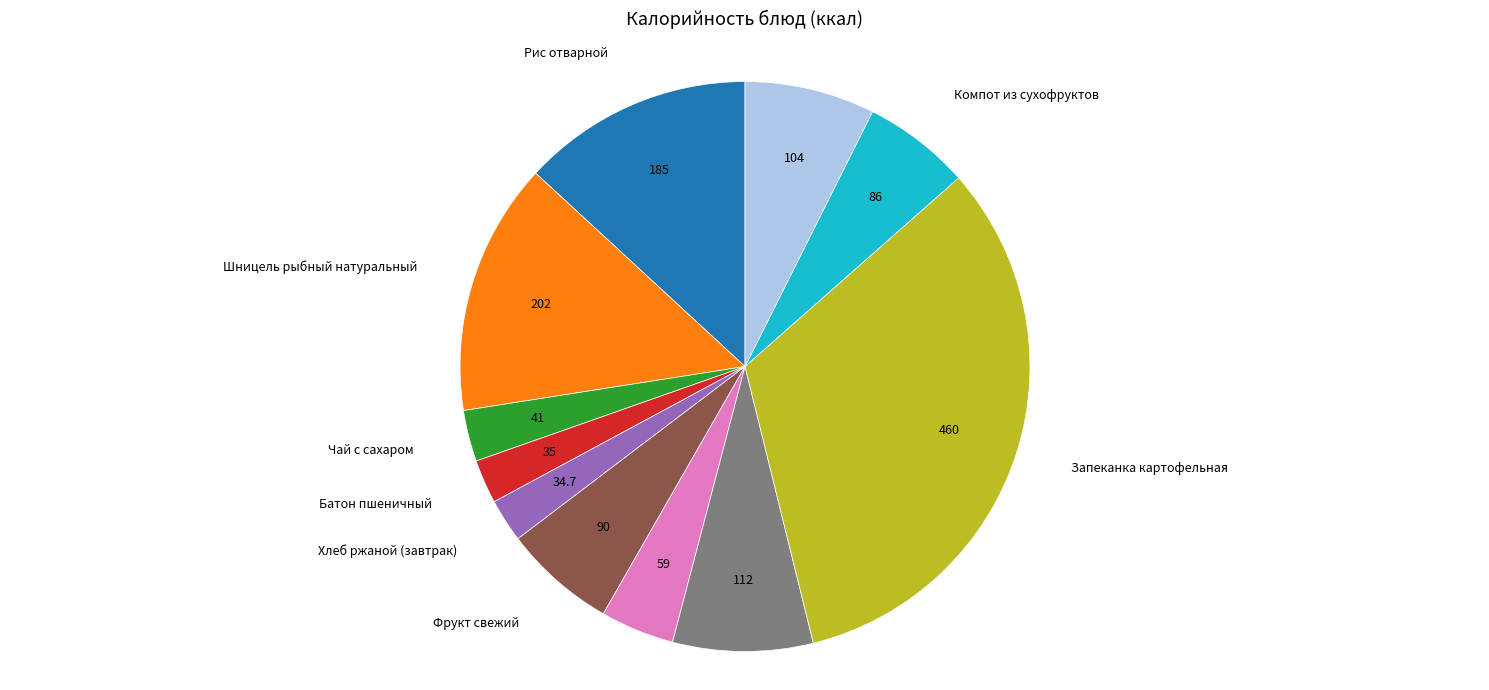

Count the number of slices in the pie.

11